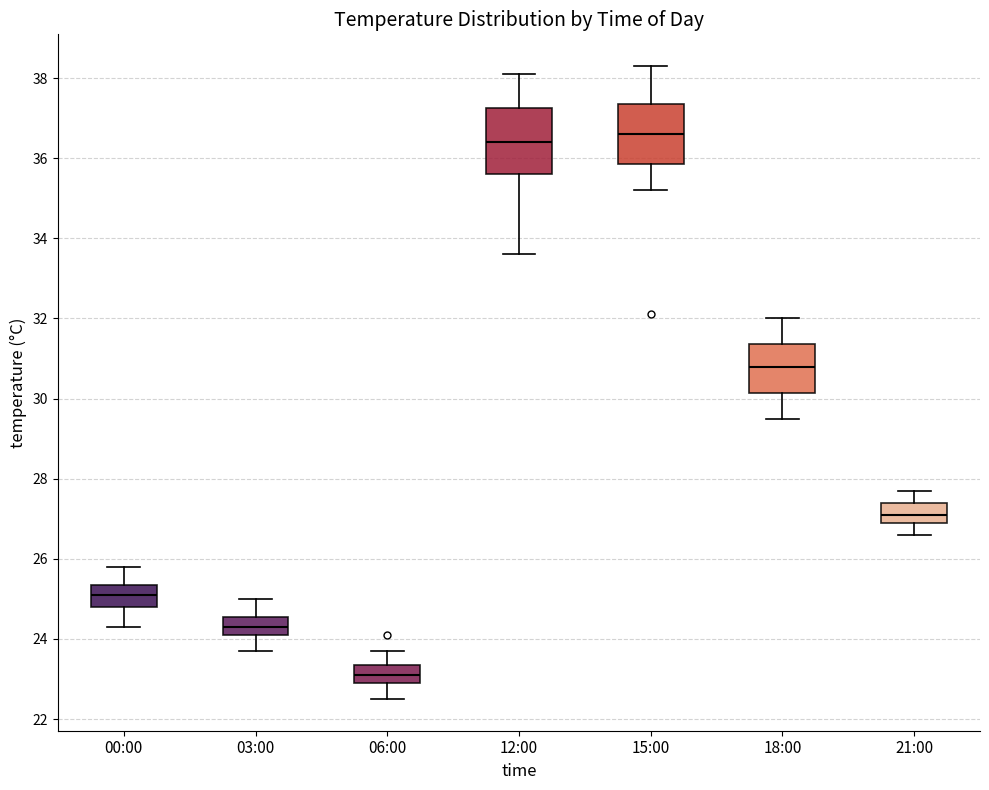

Where does the lower whisker of the box for 00:00 end on the y-axis? The values are not printed on the chart, so give them approximately, as read against the axis.

24.4